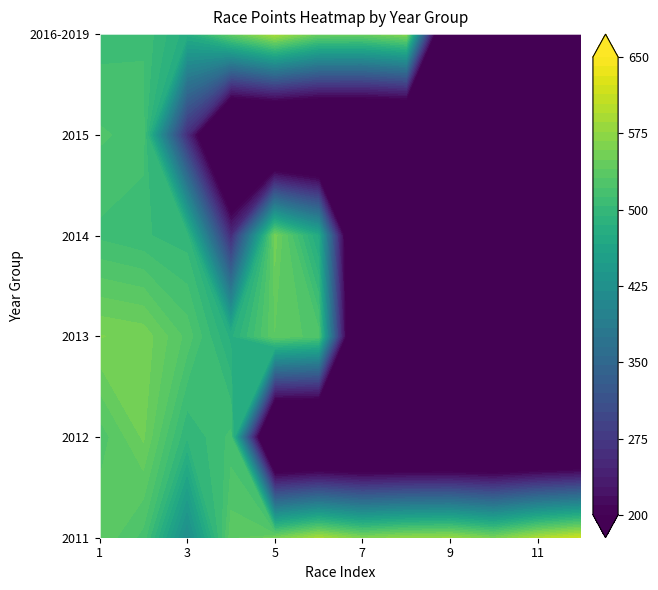

Rank the categories by 2013 value from lowest to highest.

6, 7, 8, 9, 10, 11, 3, 5, 2, 4, 1, 0